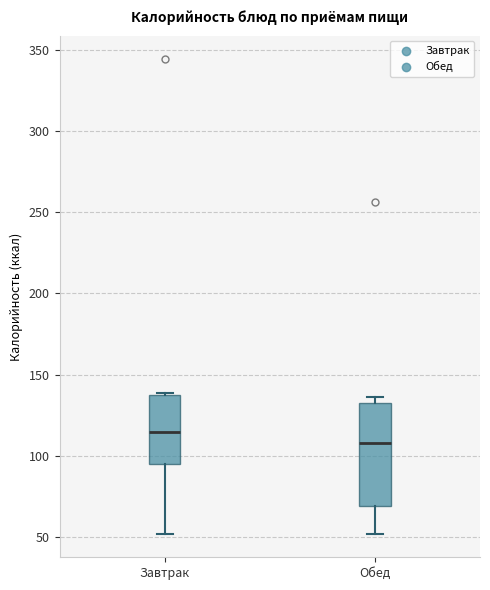

Which box is the tallest, from its lower edge to its upper edge?

Обед